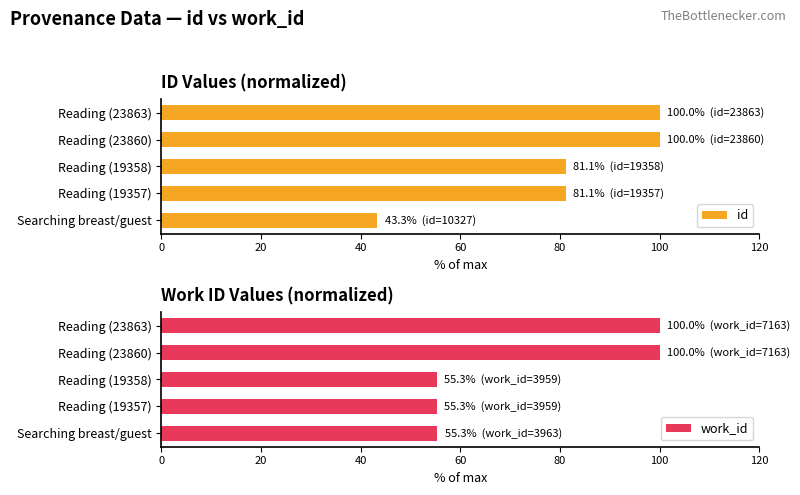

The work_id series shows 100.0 at Reading (23863). True or false?

True